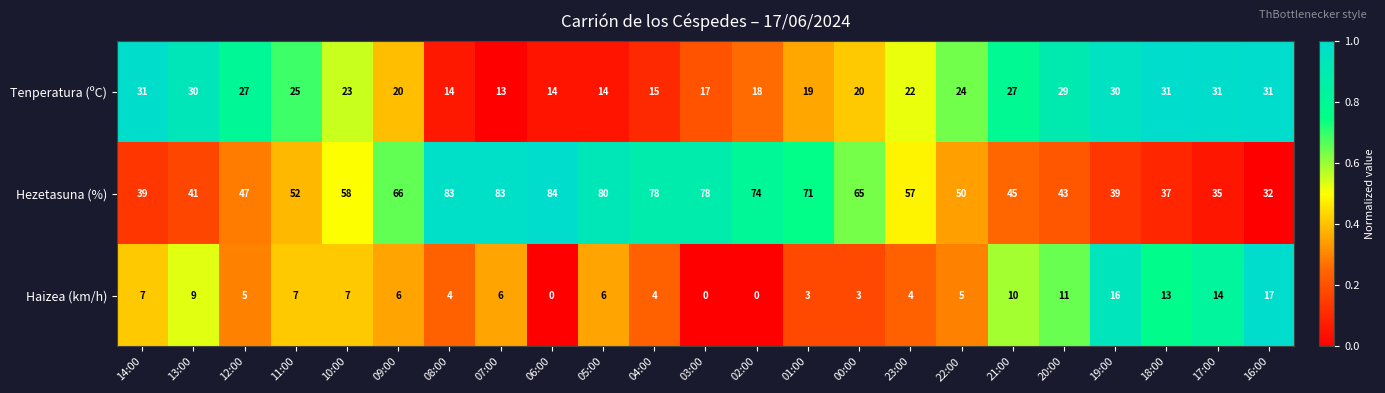

Which category has the highest value in the Hezetasuna (%) series?

06:00